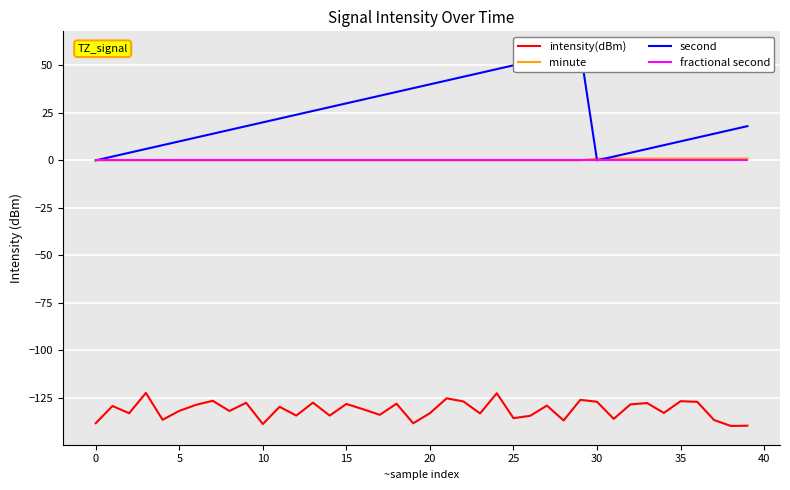

True or false: fractional second and intensity(dBm) intersect in this chart.

False